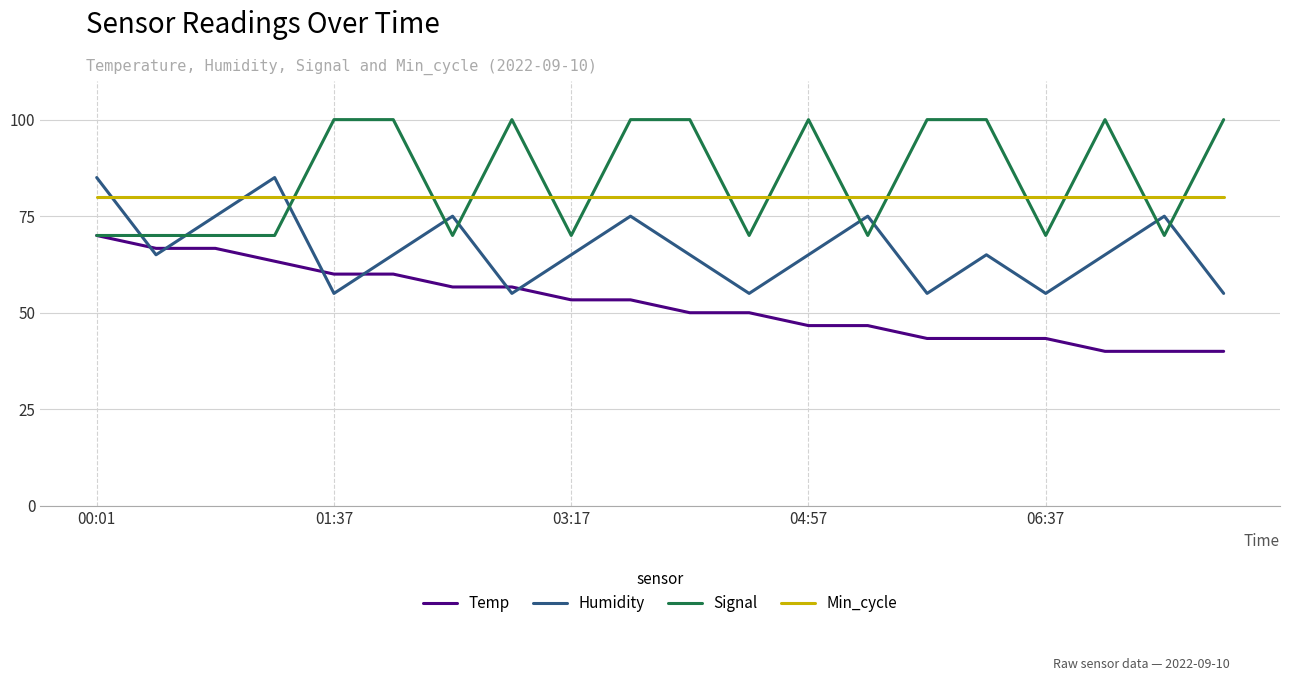

List the series in order of their peak value, highest first.

Signal, Humidity, Min_cycle, Temp